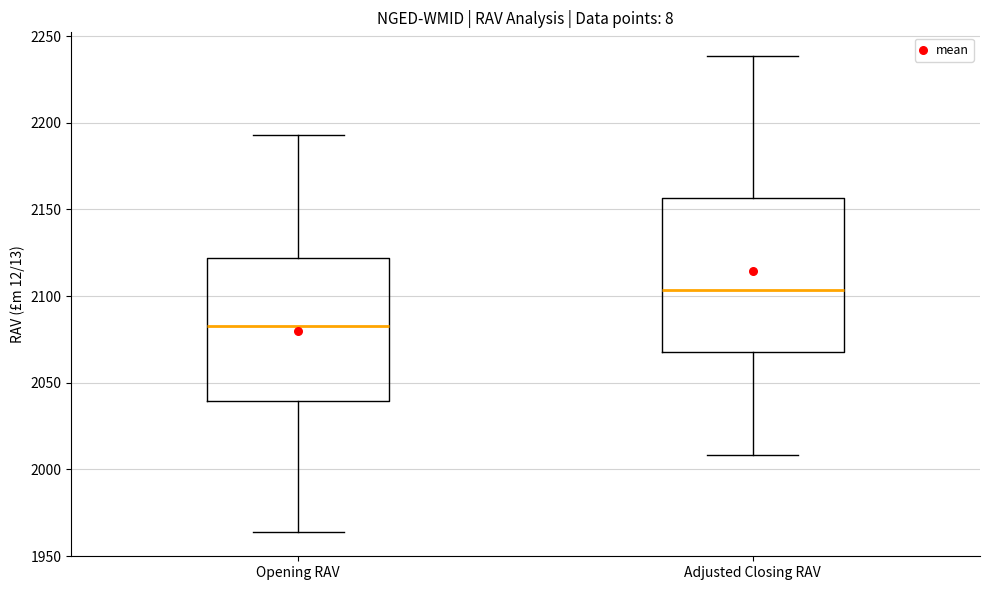

Reading left to right, read every box against the y-axis: the position of its median line, the range the box covers, and the ends of its whiskers. The values are not printed on the chart, so give them approximately, as read against the axis.

Opening RAV: median 2085, box 2040 to 2120, whiskers 1965 to 2195
Adjusted Closing RAV: median 2105, box 2070 to 2155, whiskers 2010 to 2240